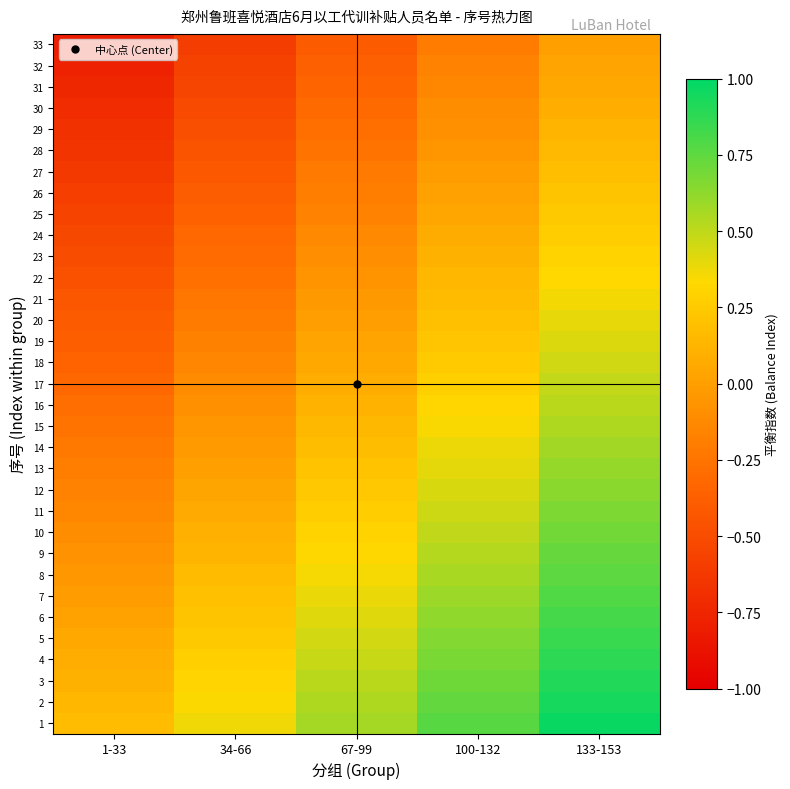

Reading right to left, extract all data points from this chart.

1: 133-153=1.0	100-132=0.8	67-99=0.6	34-66=0.4	1-33=0.2
2: 133-153=0.9	100-132=0.7	67-99=0.5	34-66=0.3	1-33=0.1
3: 133-153=0.9	100-132=0.7	67-99=0.5	34-66=0.3	1-33=0.1
4: 133-153=0.9	100-132=0.7	67-99=0.5	34-66=0.3	1-33=0.1
5: 133-153=0.8	100-132=0.6	67-99=0.4	34-66=0.2	1-33=0.0
6: 133-153=0.8	100-132=0.6	67-99=0.4	34-66=0.2	1-33=0.0
7: 133-153=0.8	100-132=0.6	67-99=0.4	34-66=0.2	1-33=-0.0
8: 133-153=0.8	100-132=0.6	67-99=0.4	34-66=0.2	1-33=-0.0
9: 133-153=0.7	100-132=0.5	67-99=0.3	34-66=0.1	1-33=-0.1
10: 133-153=0.7	100-132=0.5	67-99=0.3	34-66=0.1	1-33=-0.1
11: 133-153=0.7	100-132=0.5	67-99=0.3	34-66=0.1	1-33=-0.1
12: 133-153=0.6	100-132=0.4	67-99=0.2	34-66=0.0	1-33=-0.2
13: 133-153=0.6	100-132=0.4	67-99=0.2	34-66=0.0	1-33=-0.2
14: 133-153=0.6	100-132=0.4	67-99=0.2	34-66=-0.0	1-33=-0.2
15: 133-153=0.5	100-132=0.3	67-99=0.1	34-66=-0.1	1-33=-0.3
16: 133-153=0.5	100-132=0.3	67-99=0.1	34-66=-0.1	1-33=-0.3
17: 133-153=0.5	100-132=0.3	67-99=0.1	34-66=-0.1	1-33=-0.3
18: 133-153=0.5	100-132=0.3	67-99=0.1	34-66=-0.1	1-33=-0.3
19: 133-153=0.4	100-132=0.2	67-99=0.0	34-66=-0.2	1-33=-0.4
20: 133-153=0.4	100-132=0.2	67-99=-0.0	34-66=-0.2	1-33=-0.4
21: 133-153=0.4	100-132=0.2	67-99=-0.0	34-66=-0.2	1-33=-0.4
22: 133-153=0.3	100-132=0.1	67-99=-0.1	34-66=-0.3	1-33=-0.5
23: 133-153=0.3	100-132=0.1	67-99=-0.1	34-66=-0.3	1-33=-0.5
24: 133-153=0.3	100-132=0.1	67-99=-0.1	34-66=-0.3	1-33=-0.5
25: 133-153=0.2	100-132=0.0	67-99=-0.2	34-66=-0.4	1-33=-0.6
26: 133-153=0.2	100-132=0.0	67-99=-0.2	34-66=-0.4	1-33=-0.6
27: 133-153=0.2	100-132=-0.0	67-99=-0.2	34-66=-0.4	1-33=-0.6
28: 133-153=0.2	100-132=-0.0	67-99=-0.2	34-66=-0.4	1-33=-0.6
29: 133-153=0.1	100-132=-0.1	67-99=-0.3	34-66=-0.5	1-33=-0.7
30: 133-153=0.1	100-132=-0.1	67-99=-0.3	34-66=-0.5	1-33=-0.7
31: 133-153=0.1	100-132=-0.1	67-99=-0.3	34-66=-0.5	1-33=-0.7
32: 133-153=0.0	100-132=-0.2	67-99=-0.4	34-66=-0.6	1-33=-0.8
33: 133-153=0.0	100-132=-0.2	67-99=-0.4	34-66=-0.6	1-33=-0.8